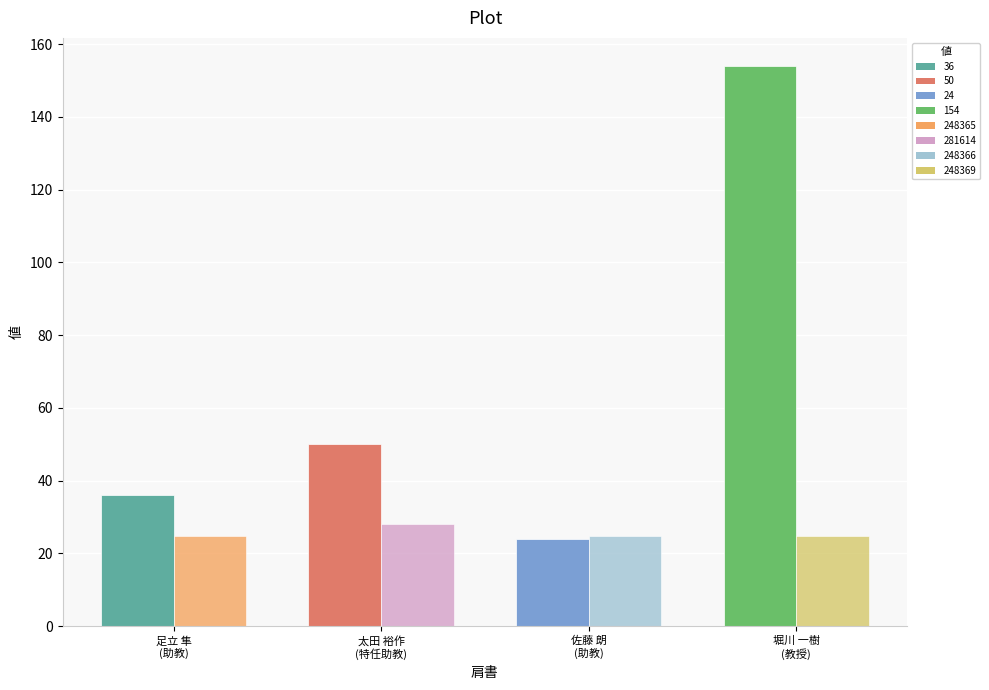

What is the greatest value displayed?

154.0